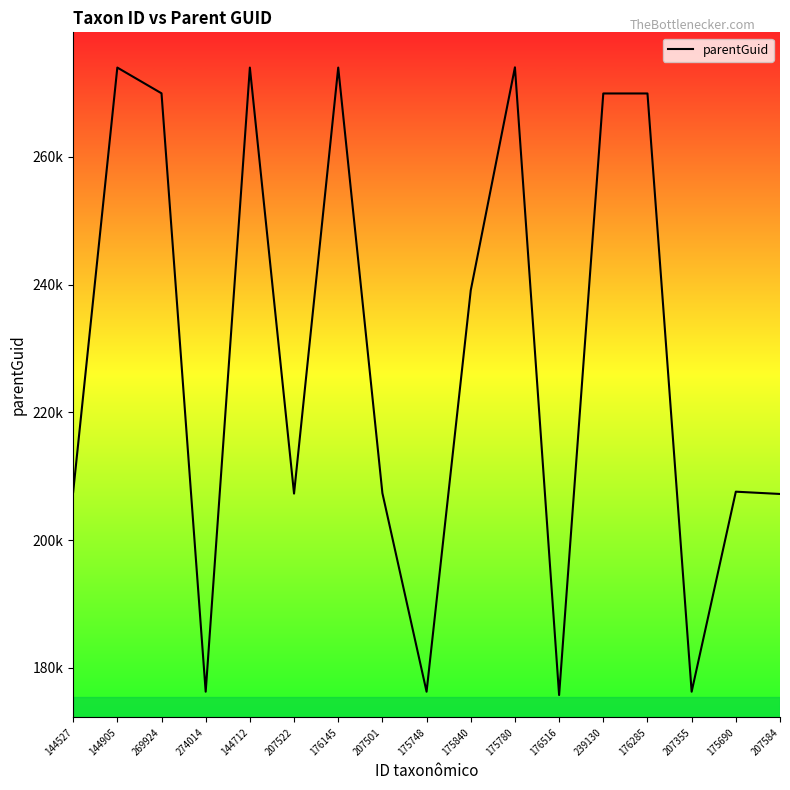

What is the value of the 2nd point from the left?

273977